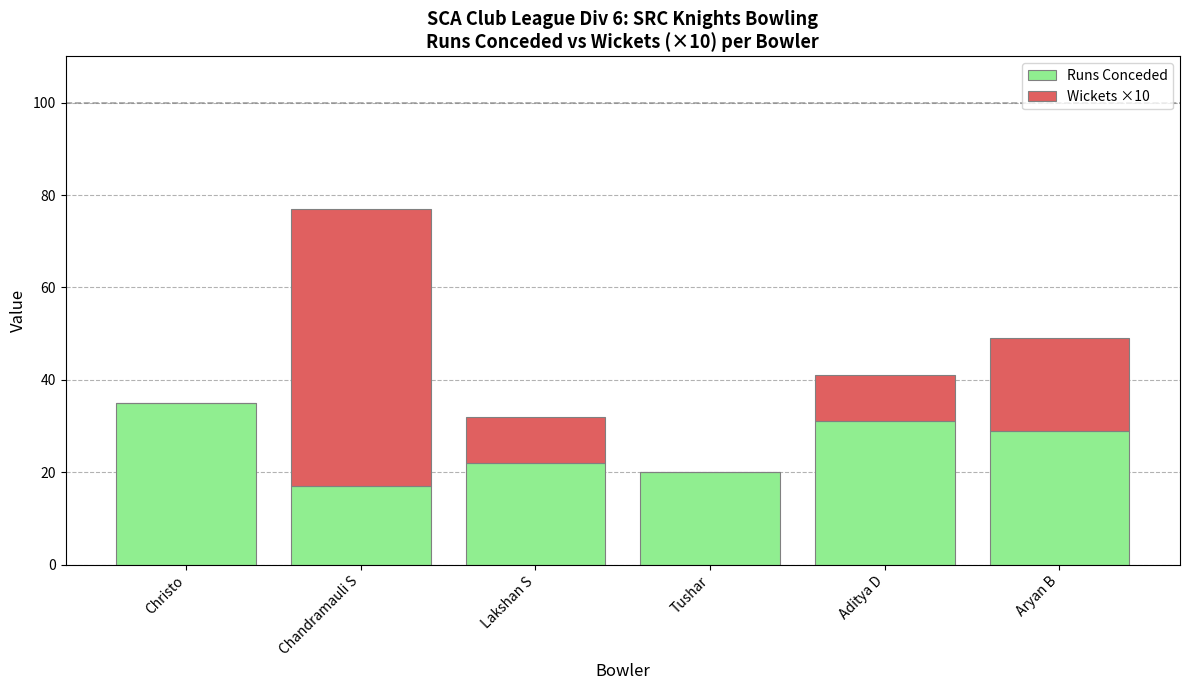

What value does the Runs Conceded series have at Chandramauli S?

17